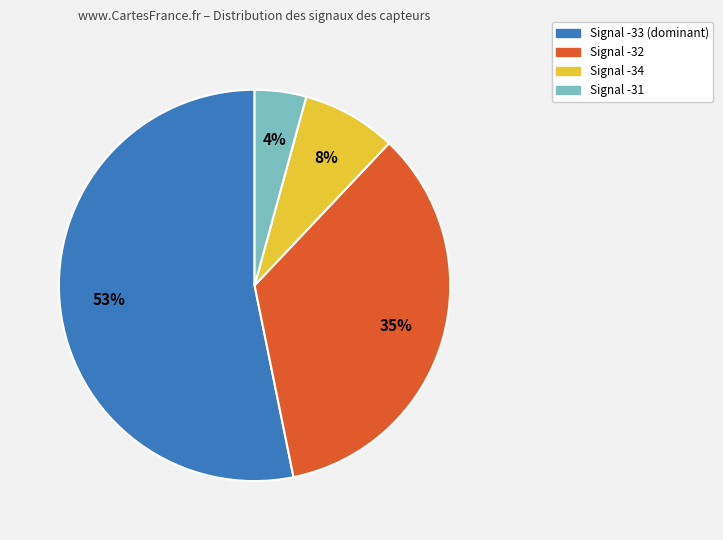

To the nearest percent, what is the average slice percentage?

25%